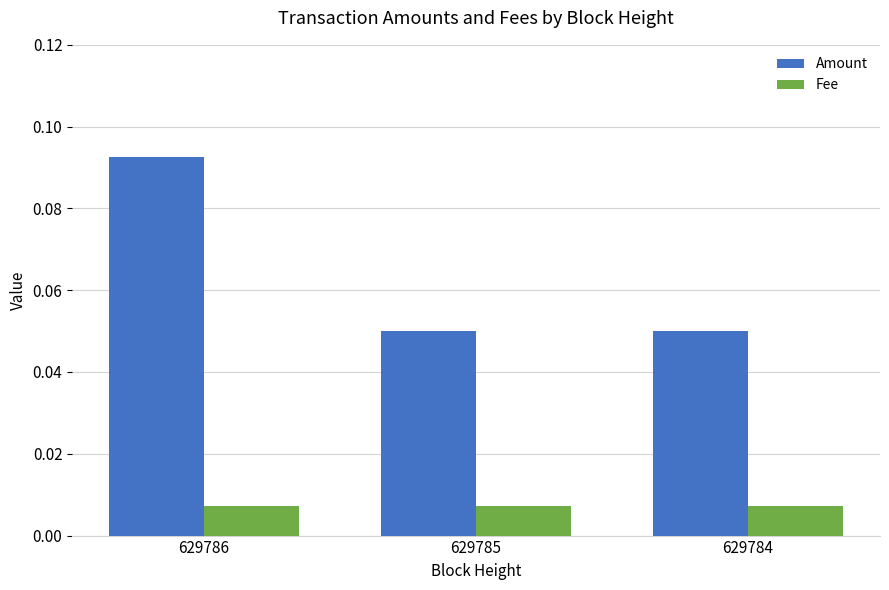

How many Amount values are between 0 and 1?

3